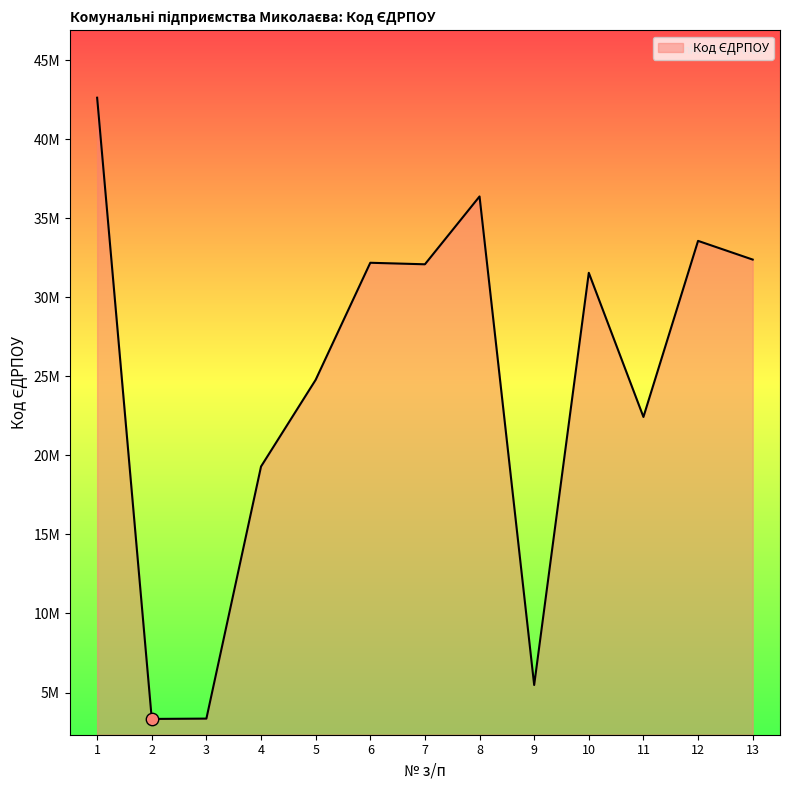

Is this an area chart (filled region under the line)?

Yes